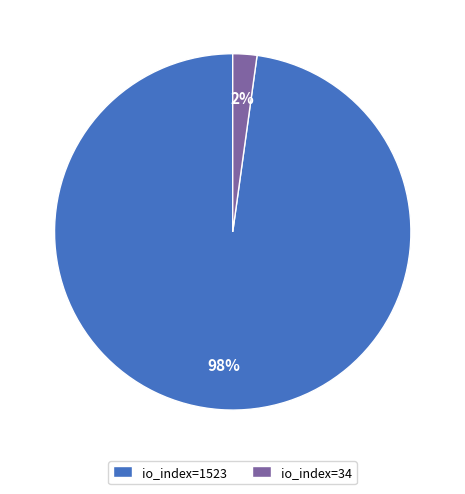

Which has a higher value, io_index=1523 or io_index=34?

io_index=1523